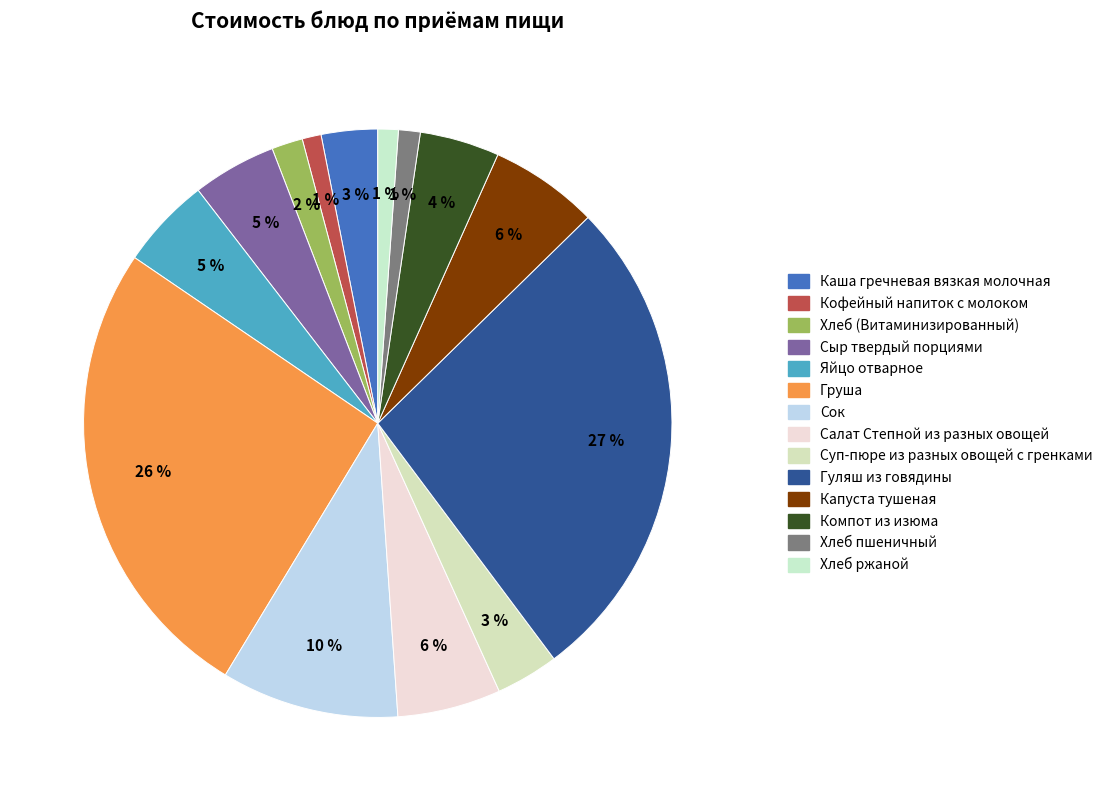

What is the change in value from Каша гречневая вязкая молочная to Сок?

+13.7